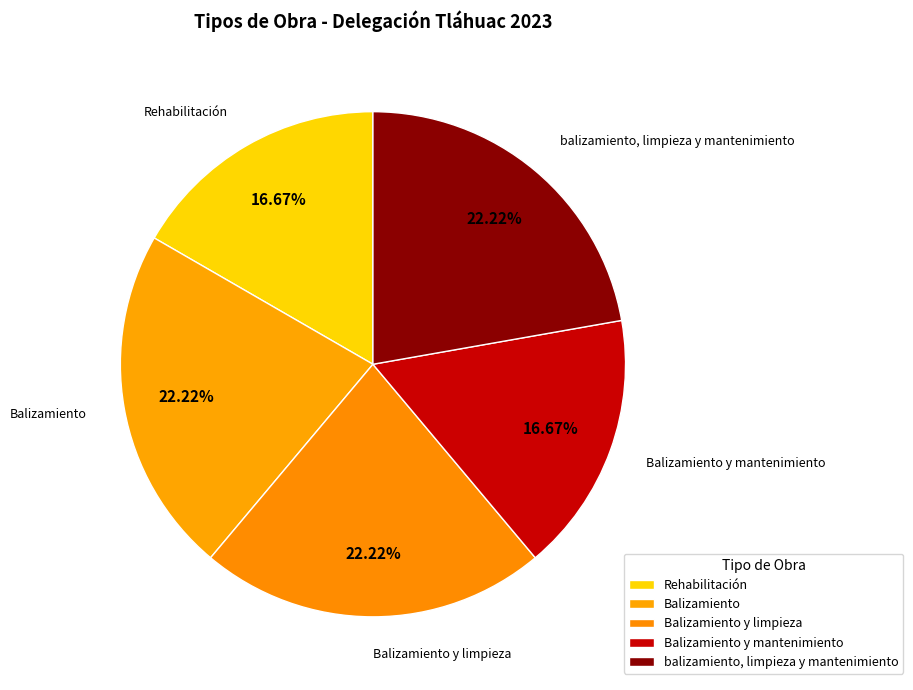

What percentage is NOT represented by Balizamiento y limpieza?

77.8%